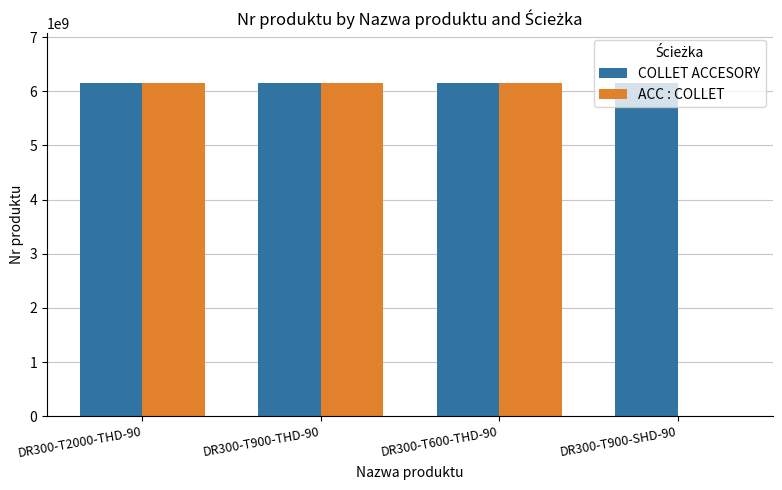

Between DR300-T900-THD-90 and DR300-T900-SHD-90, which series saw the biggest shift?

ACC : COLLET